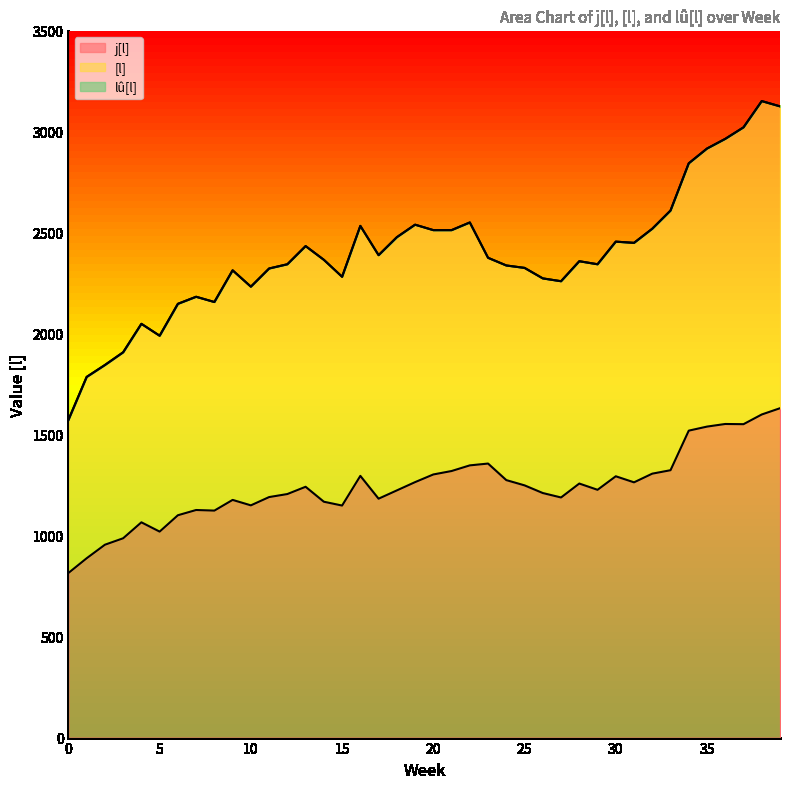

What is the average value of the lû[l] series?

2395